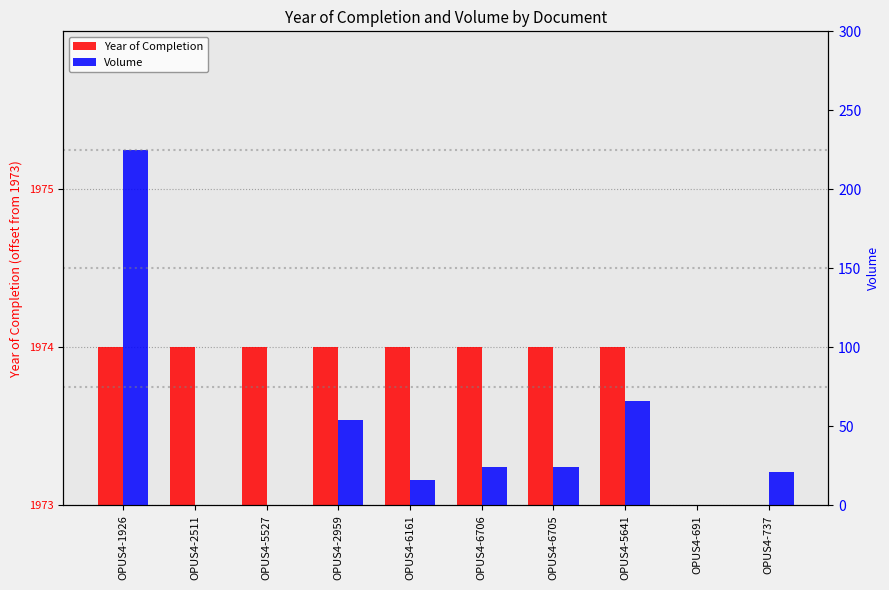

What is the sum of all Year of Completion values?

8